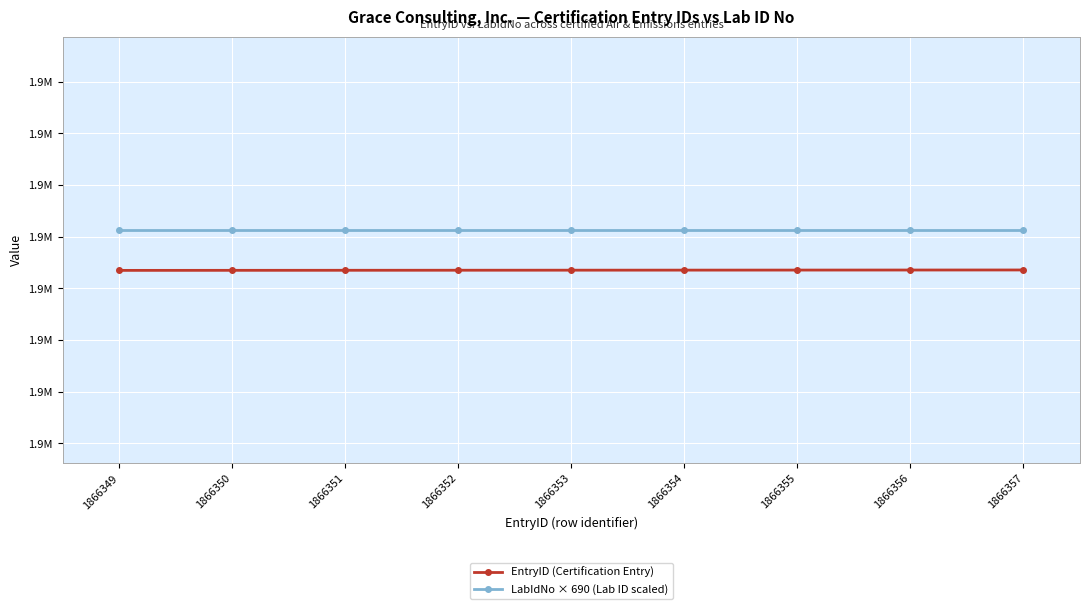

Which has a higher value, 1866353 or 1866357?

1866357